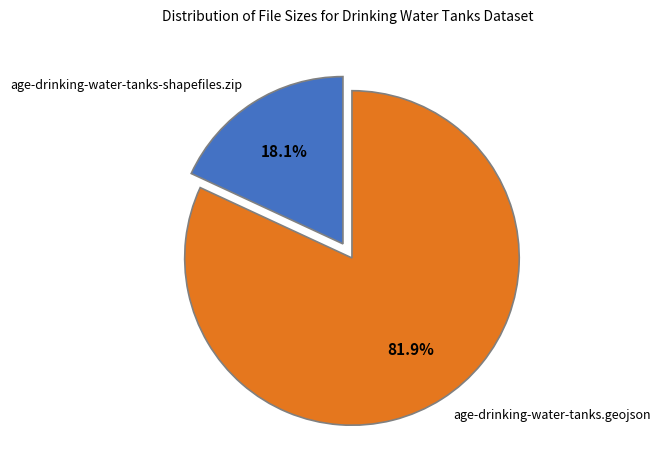

Is it true that age-drinking-water-tanks-shapefiles.zip is 10% of the pie?

False